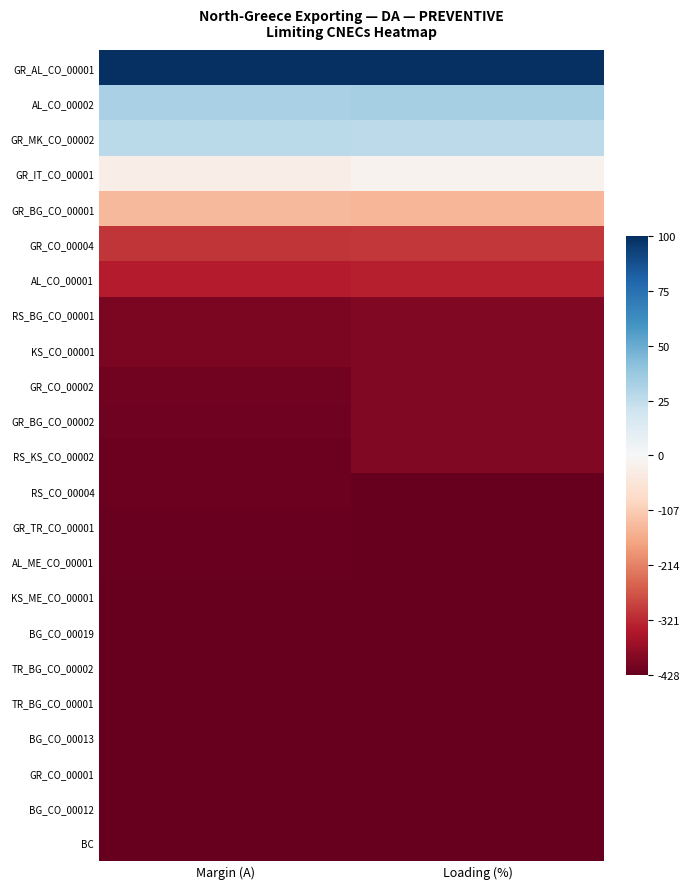

Which has a higher value, Loading (%) or Margin (A)?

Loading (%)